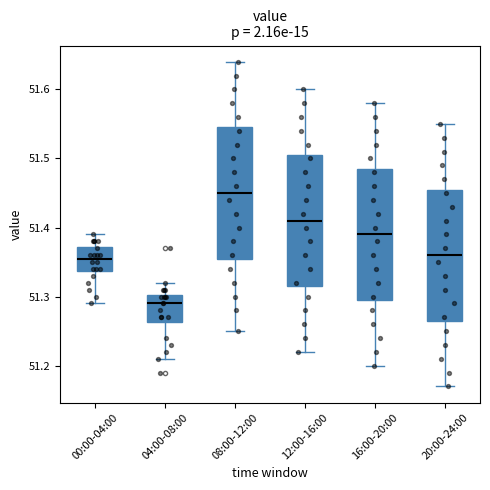

Reading left to right, read every box against the y-axis: the position of its median line, the range the box covers, and the ends of its whiskers. The values are not printed on the chart, so give them approximately, as read against the axis.

00:00-04:00: median 51.36, box 51.34 to 51.37, whiskers 51.29 to 51.39
04:00-08:00: median 51.29, box 51.26 to 51.30, whiskers 51.21 to 51.32
08:00-12:00: median 51.45, box 51.36 to 51.55, whiskers 51.25 to 51.64
12:00-16:00: median 51.41, box 51.32 to 51.51, whiskers 51.22 to 51.60
16:00-20:00: median 51.39, box 51.30 to 51.49, whiskers 51.20 to 51.58
20:00-24:00: median 51.36, box 51.27 to 51.46, whiskers 51.17 to 51.55